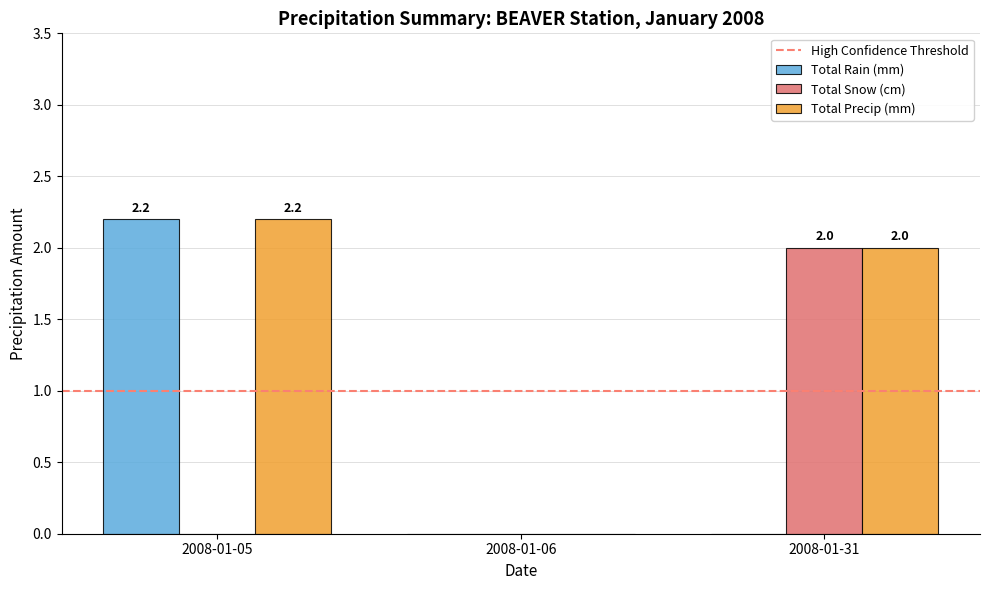

What is the highest value of the Total Snow (cm) series?

2.0